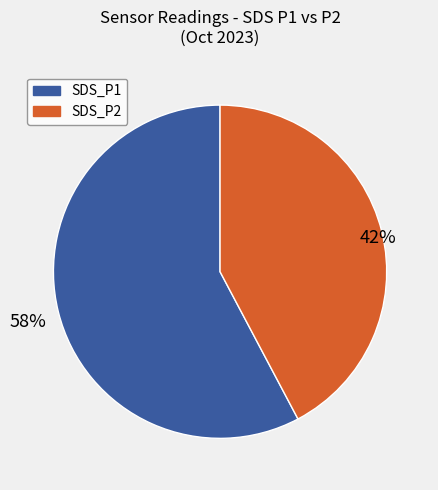

To the nearest percent, what is the combined percentage of SDS_P1 and SDS_P2?

100%